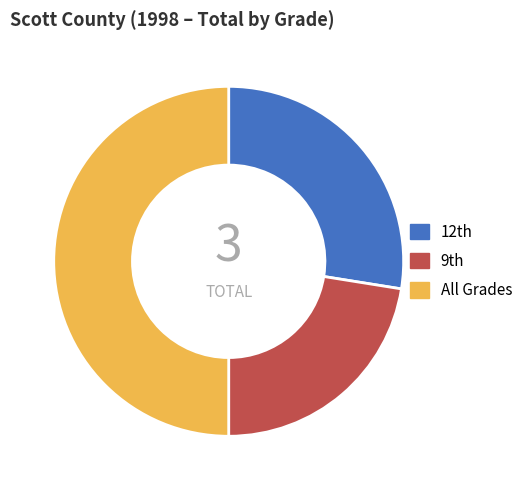

How many slices are in this pie chart?

3